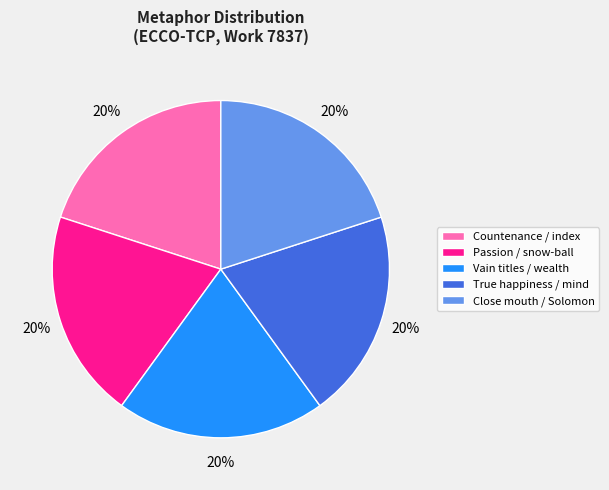

To the nearest percent, what is the average slice percentage?

20%